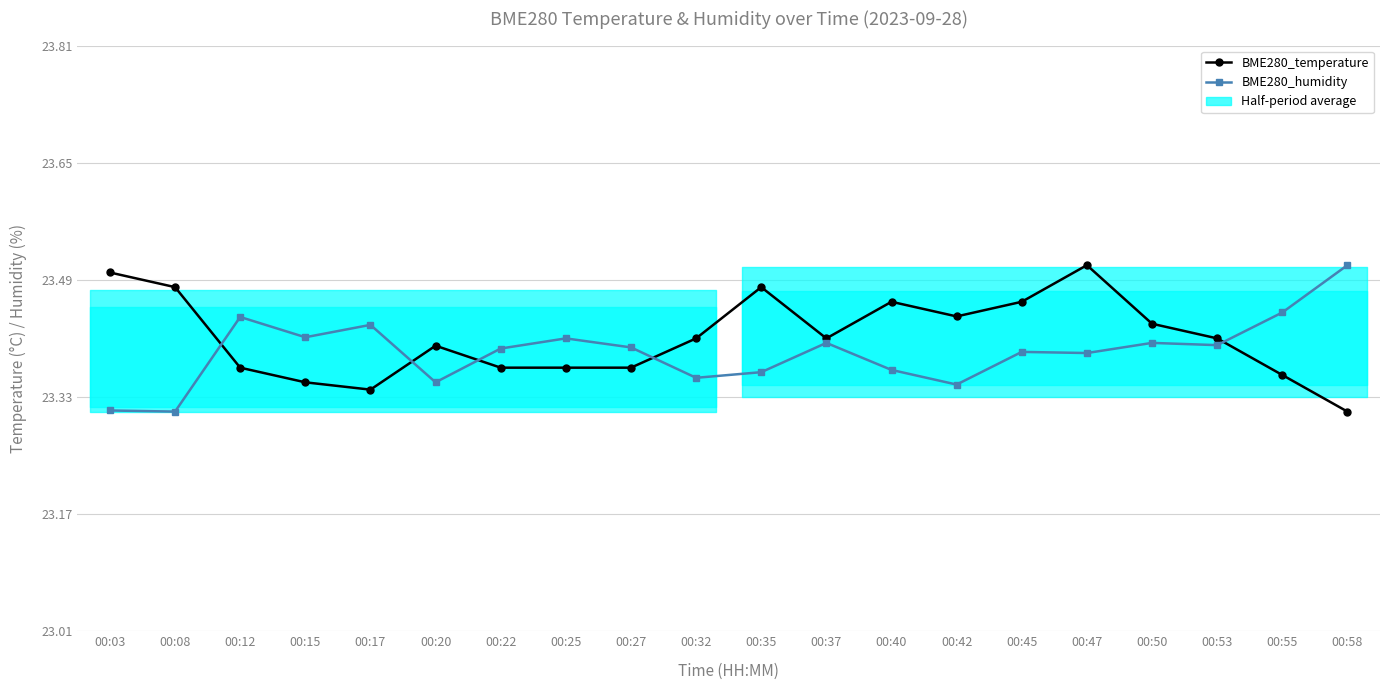

The value of BME280_humidity at 00:40 is 40.6. True or false?

False